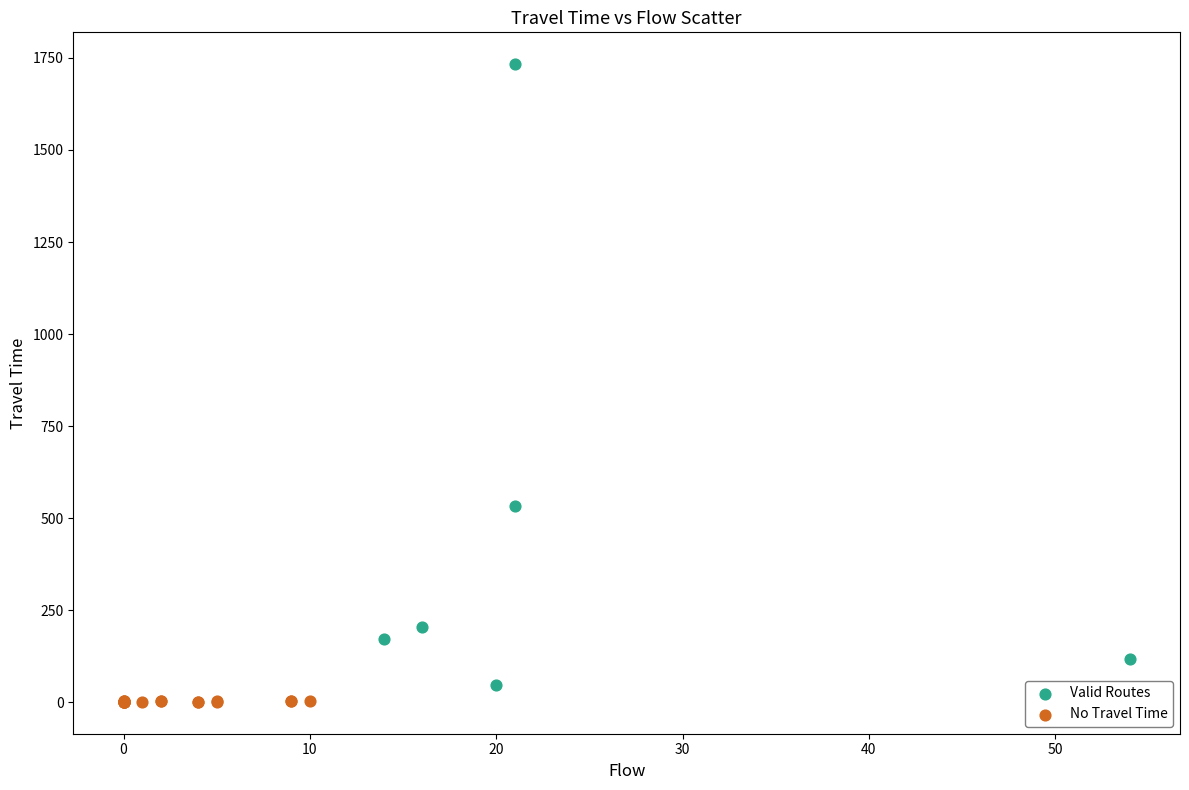

Which series has the widest spread of Y values?

Valid Routes